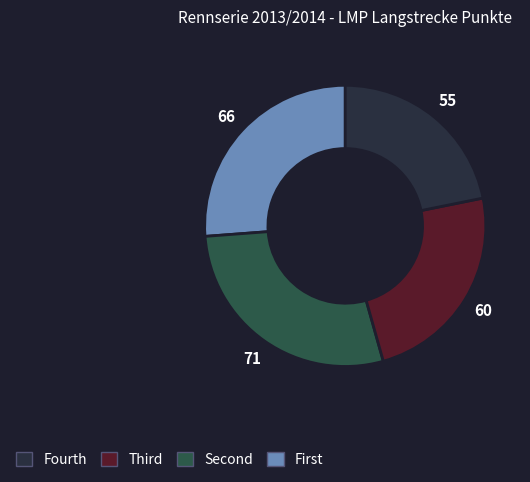

Is there any slice that represents more than half of the pie?

No